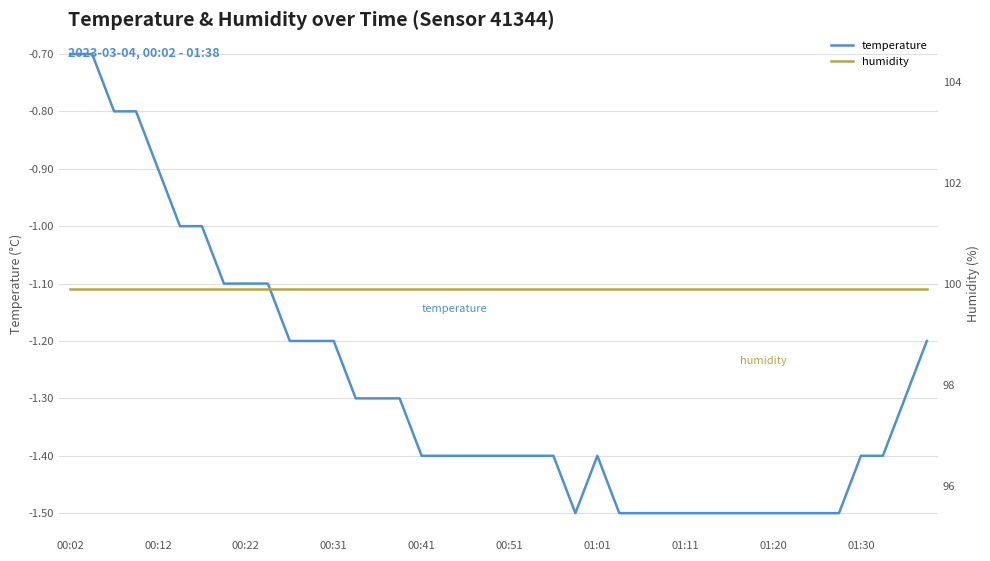

The value of temperature at 01:30 is -1.4. True or false?

True